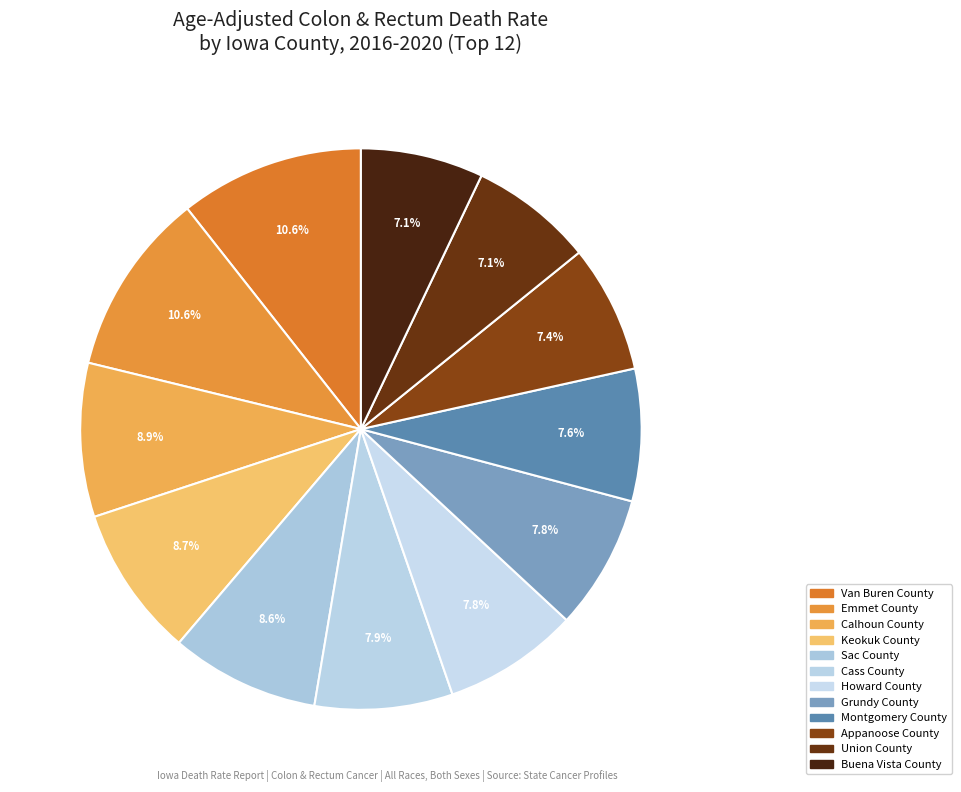

To the nearest percent, what is the difference between the largest and smallest slice percentages?

4%